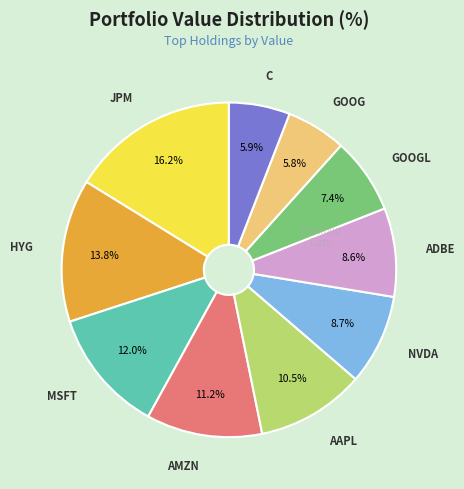

What is the largest slice in the pie chart?

JPM